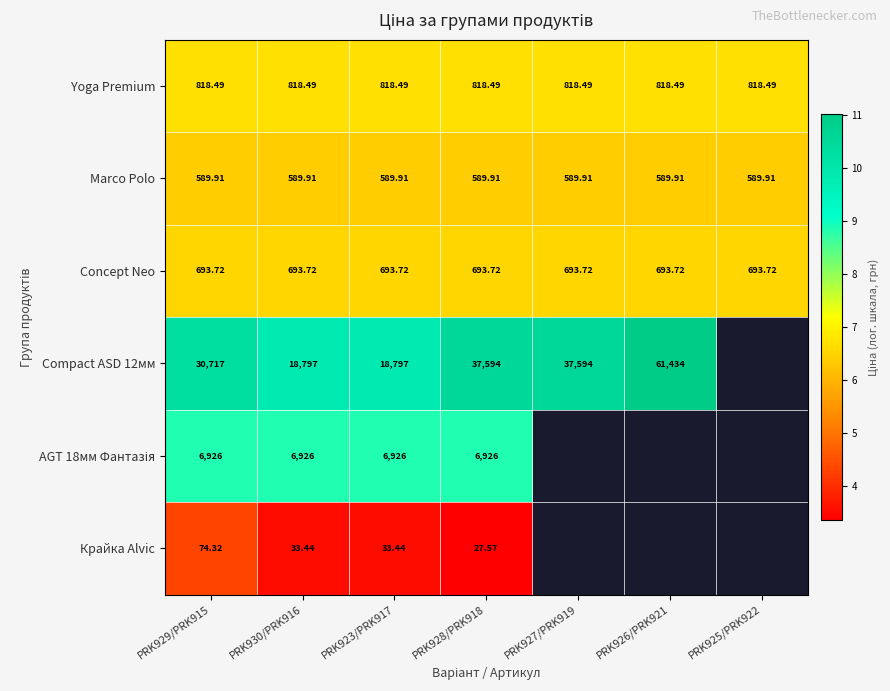

Is the value of Compact ASD 12мм at PRK930/PRK916 greater than the value of Yoga Premium at PRK926/PRK921?

Yes